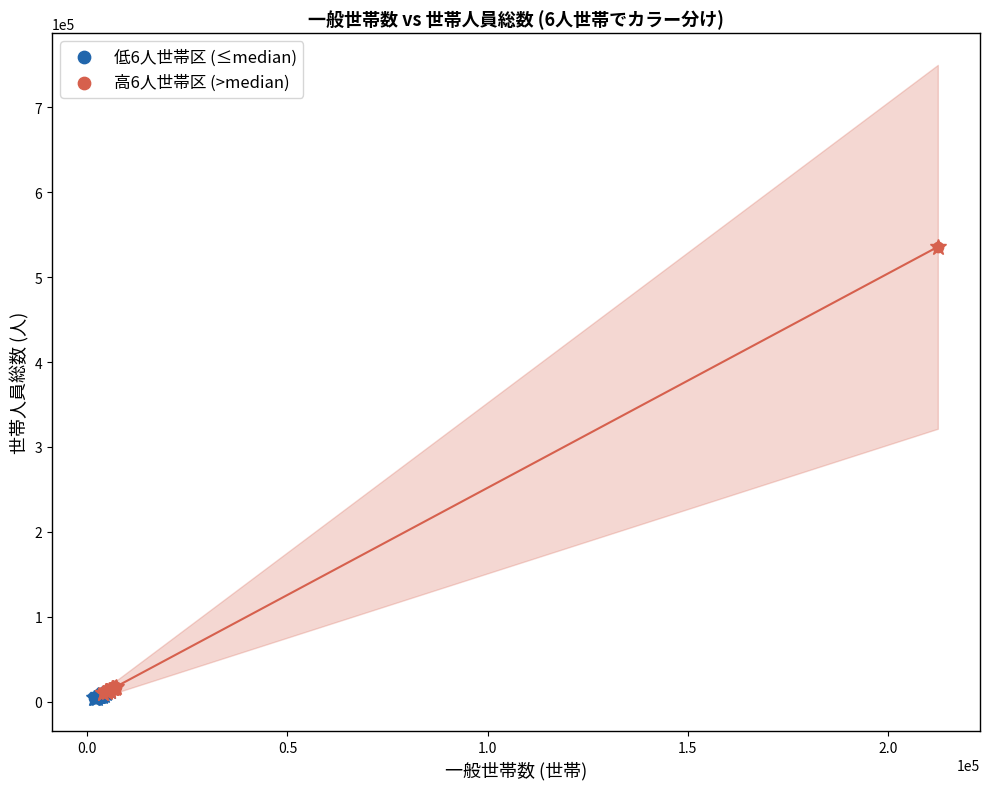

Which series reaches the maximum Y coordinate?

高6人世帯区 (>median)